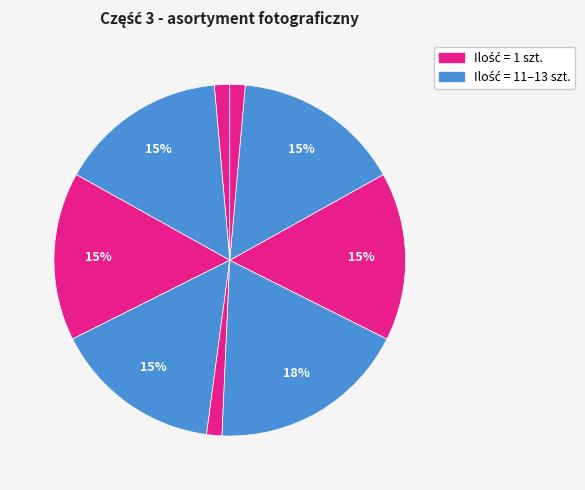

How many slices are in this pie chart?

9